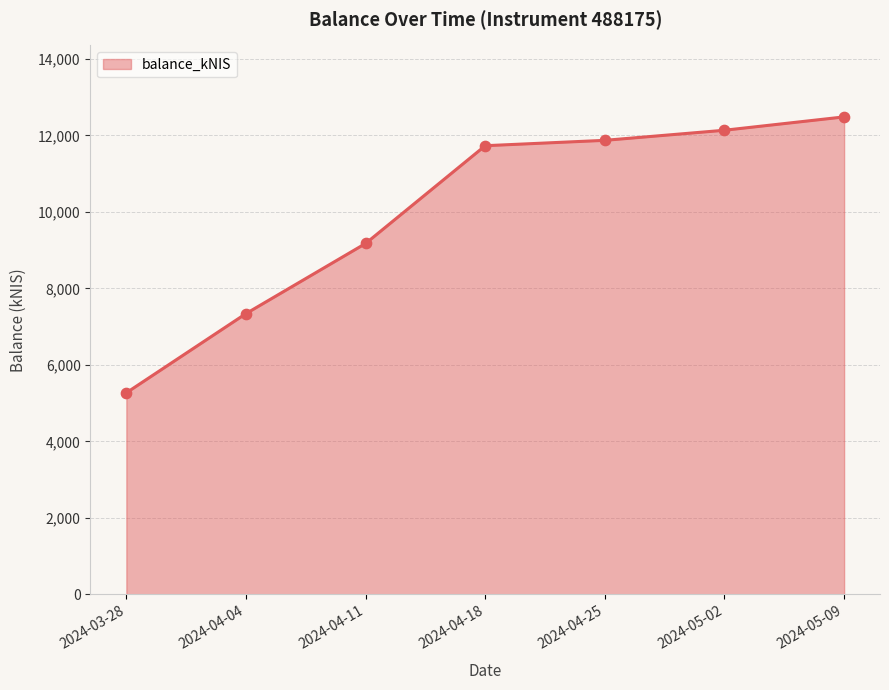

What is the change in value from 2024-04-11 to 2024-04-25?

+2697.0